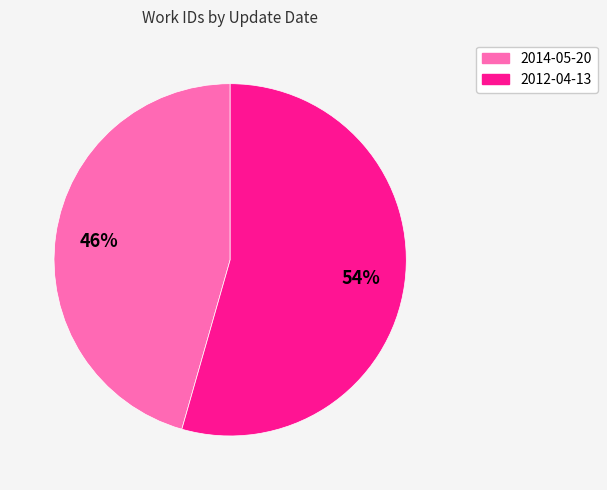

Is it true that 2012-04-13 is 62% of the pie?

False